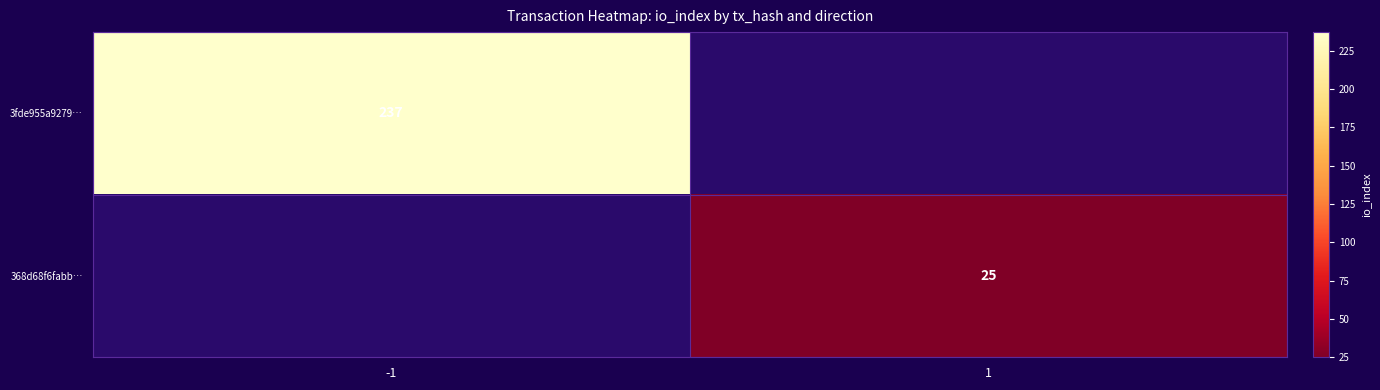

The value of 368d68f6fabb… at 1 is 40. True or false?

False